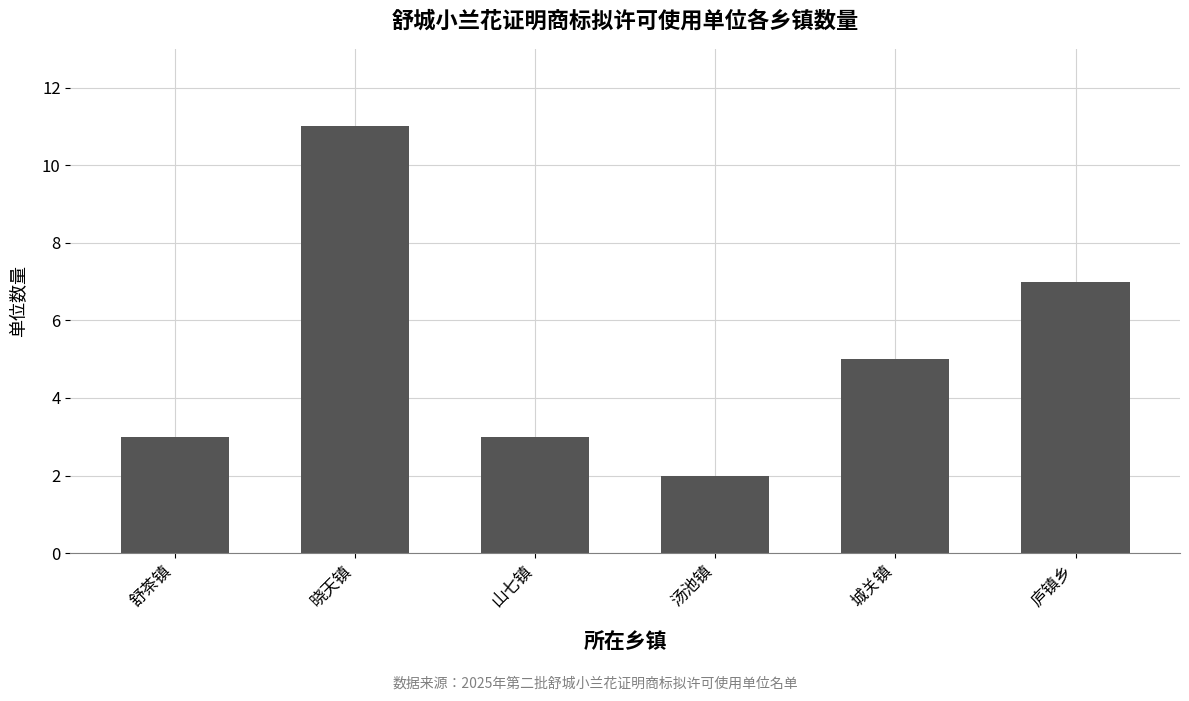

What position from the left is 晓天镇?

2